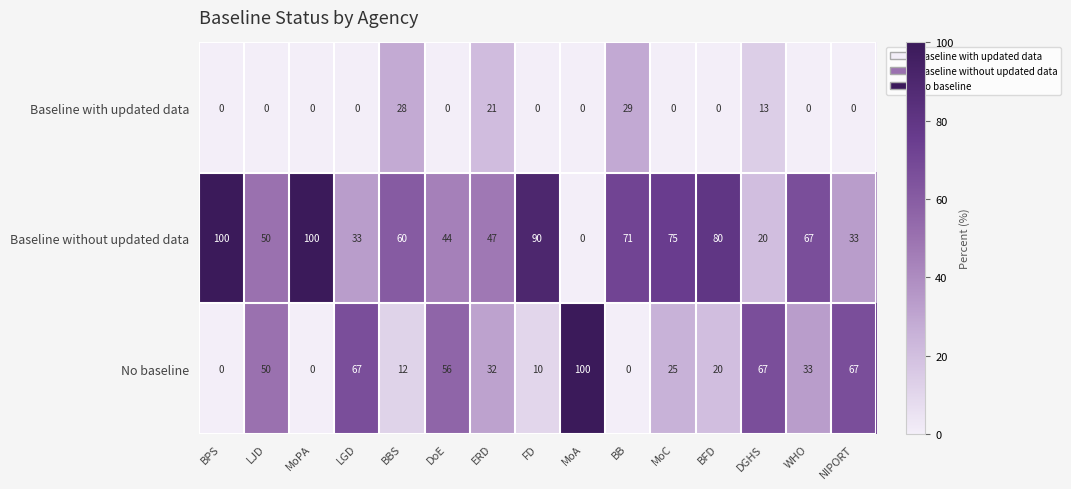

What is the sum of all No baseline values?

539